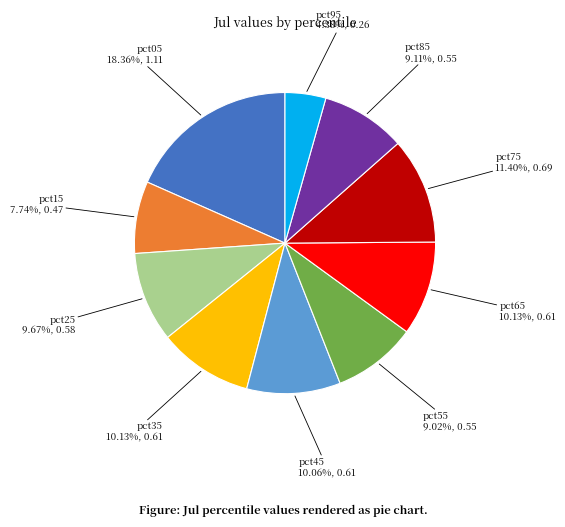

What is the smallest slice in the pie chart?

pct95